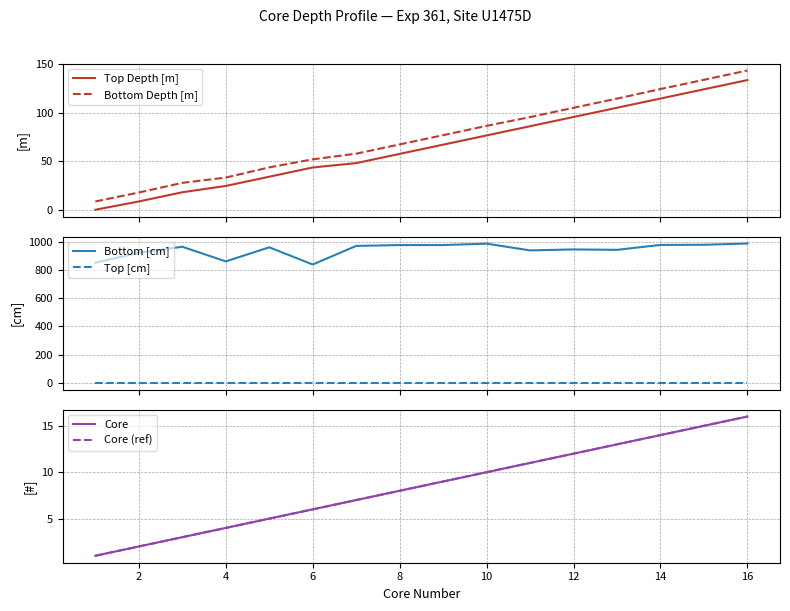

True or false: Bottom Depth [m] and Top Depth [m] cross at least once.

False